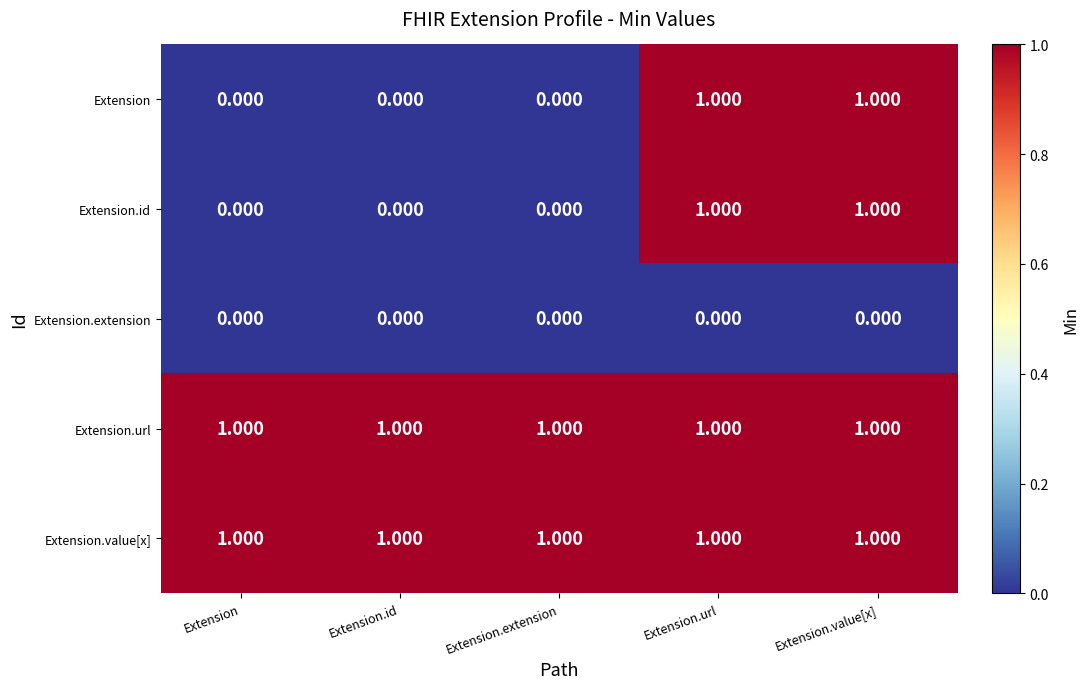

Is the value of Extension.value[x] at Extension greater than the value of Extension at Extension.id?

Yes